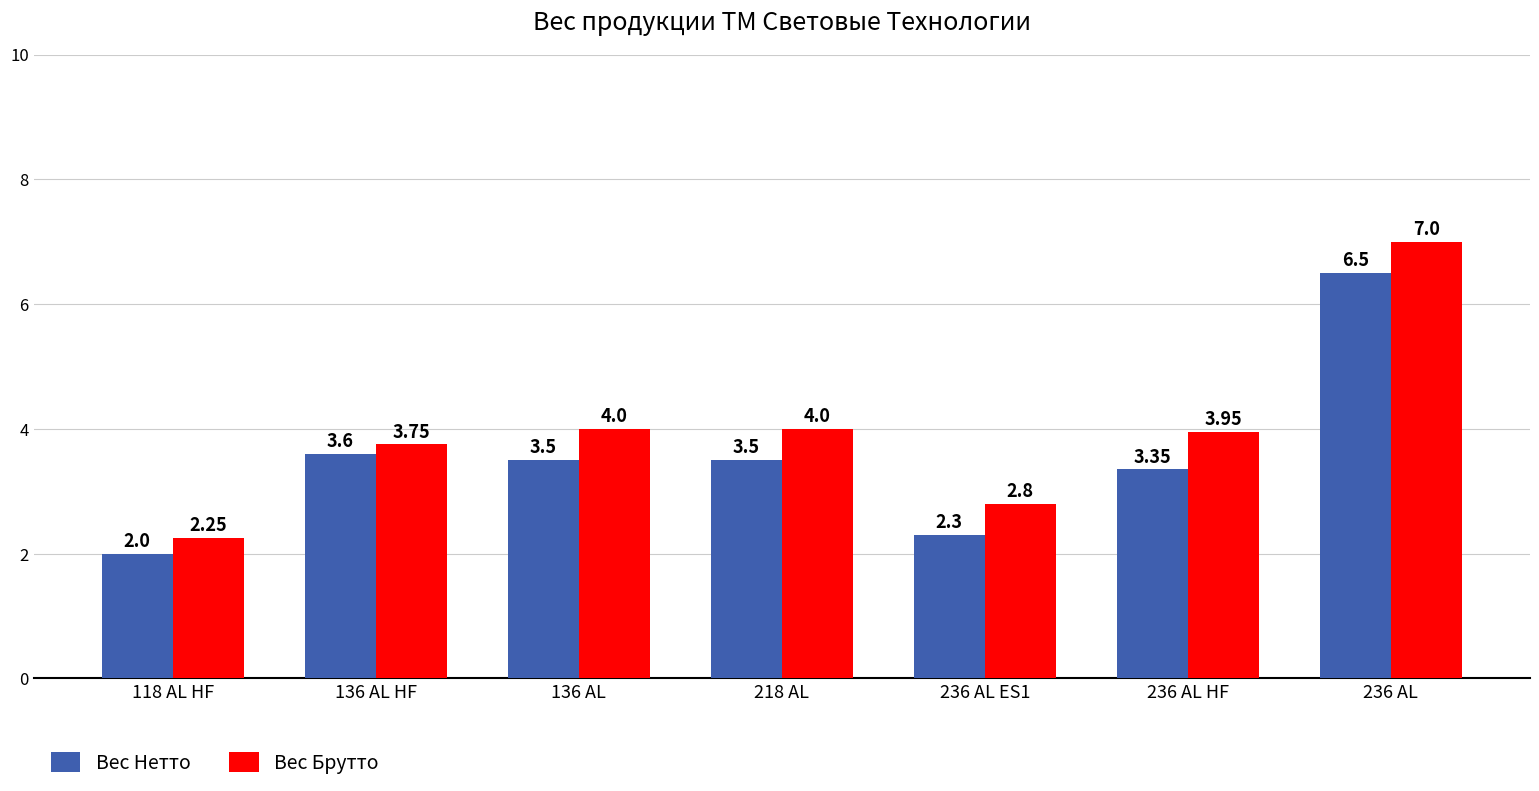

What is the difference between the maximum and minimum values in the Вес Нетто series?

4.5